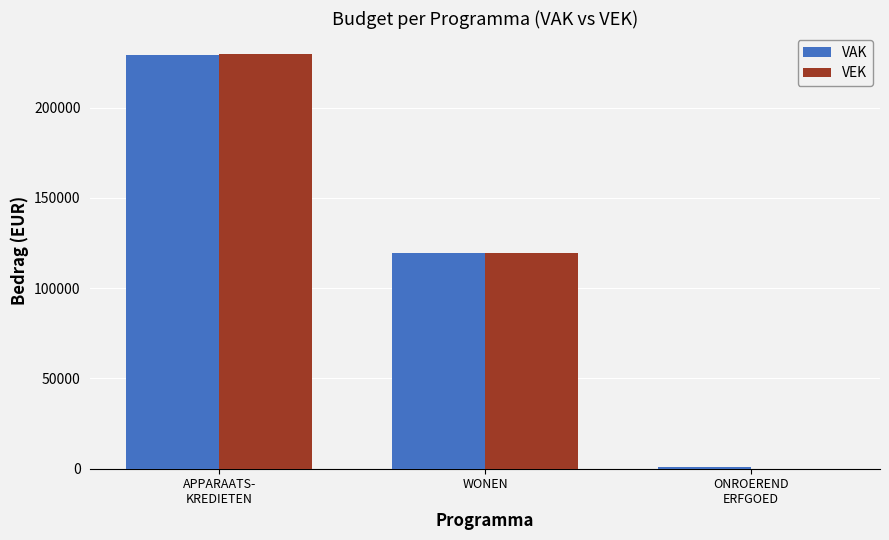

What is the sum of all VAK values?

349679